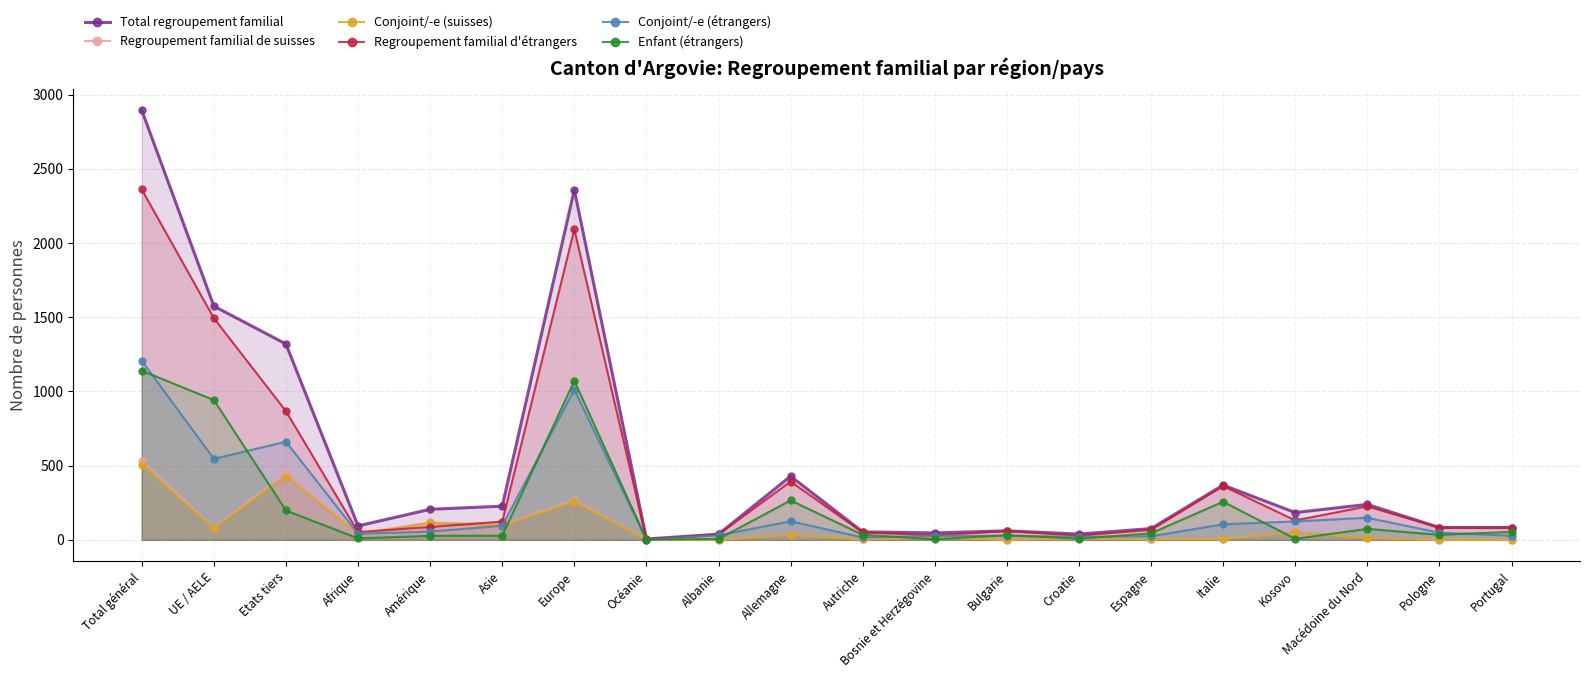

Between Macédoine du Nord and Autriche, which is larger?

Macédoine du Nord